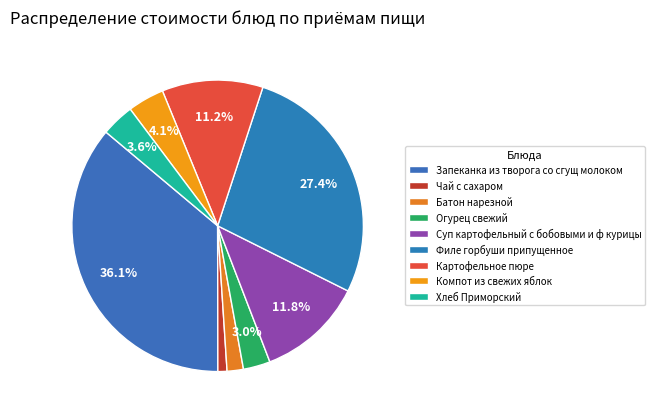

Approximately how many times larger is the value at Филе горбуши припущенное compared to Картофельное пюре?

2.4